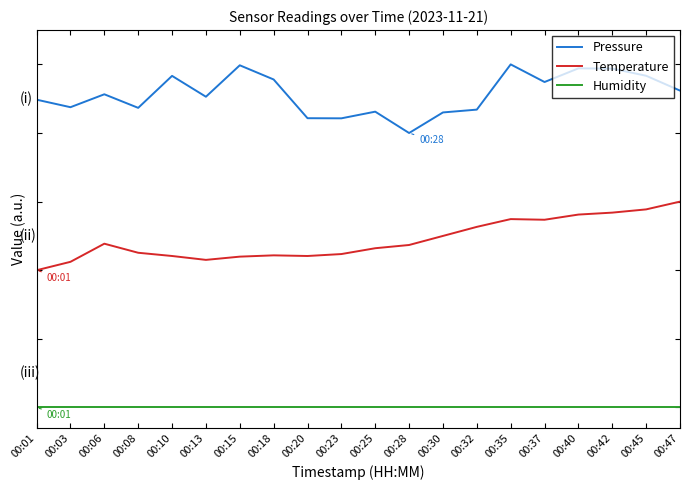

True or false: Pressure and Temperature intersect in this chart.

False